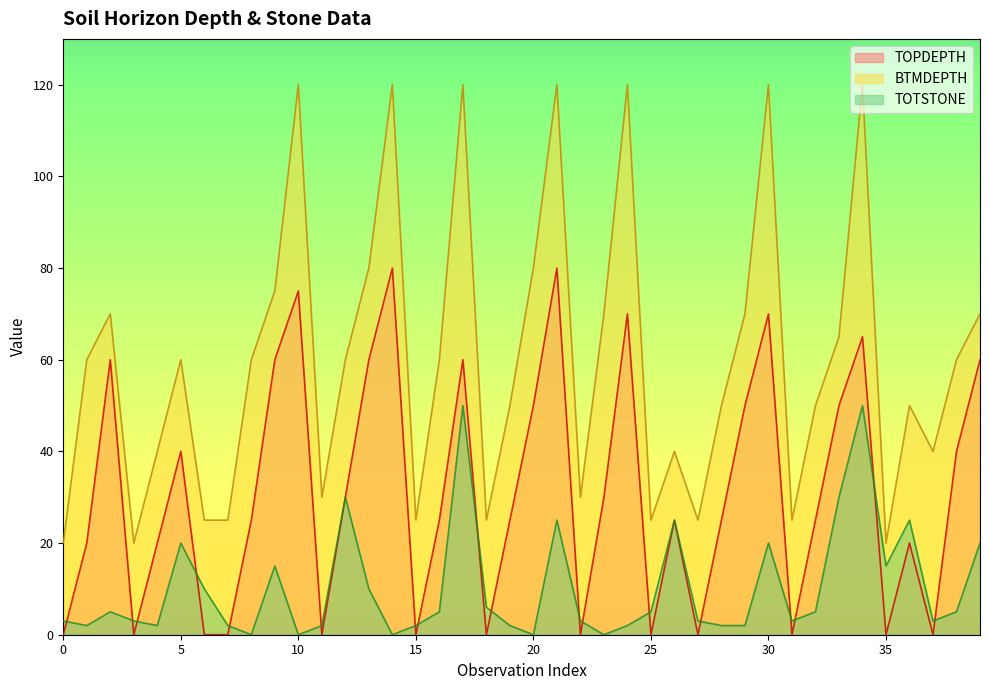

Is it true that TOTSTONE equals 6 at 18?

True